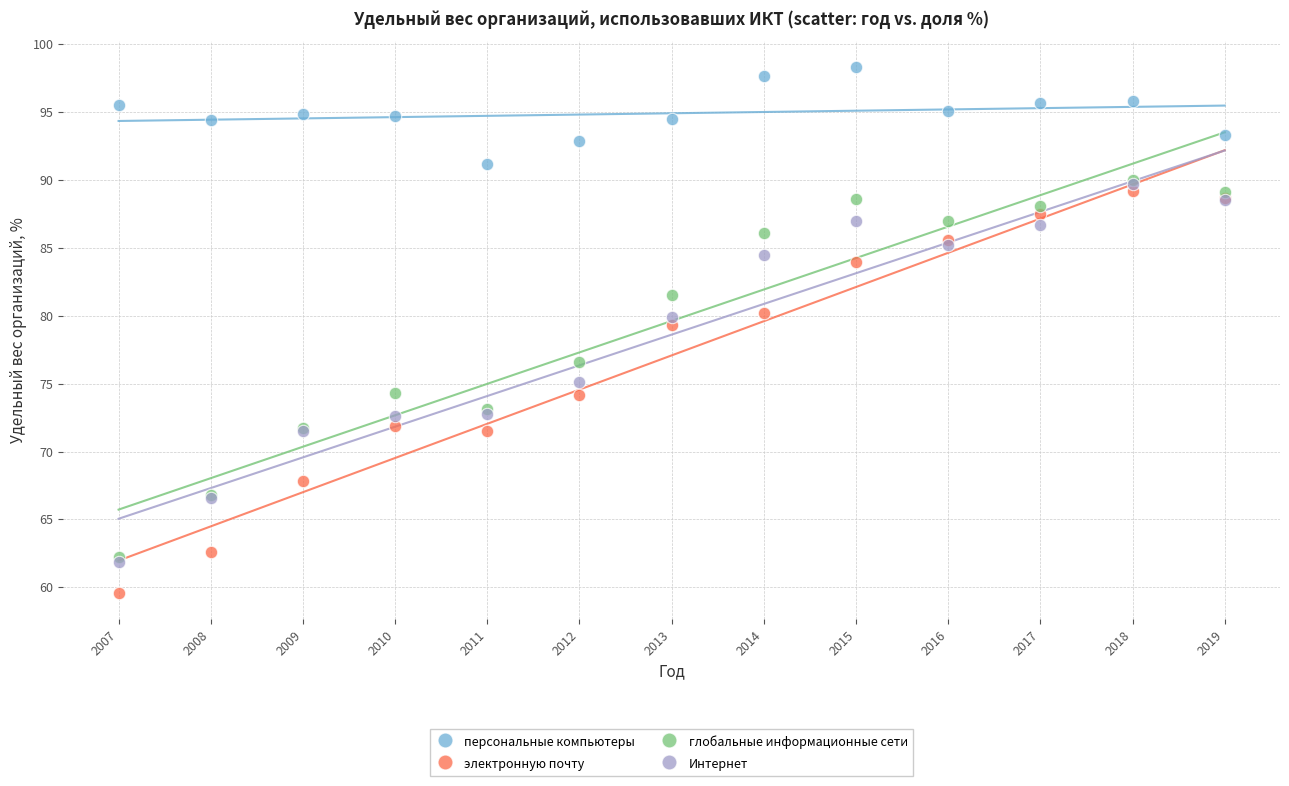

What are all the series names shown in the legend?

персональные компьютеры, электронную почту, глобальные информационные сети, Интернет